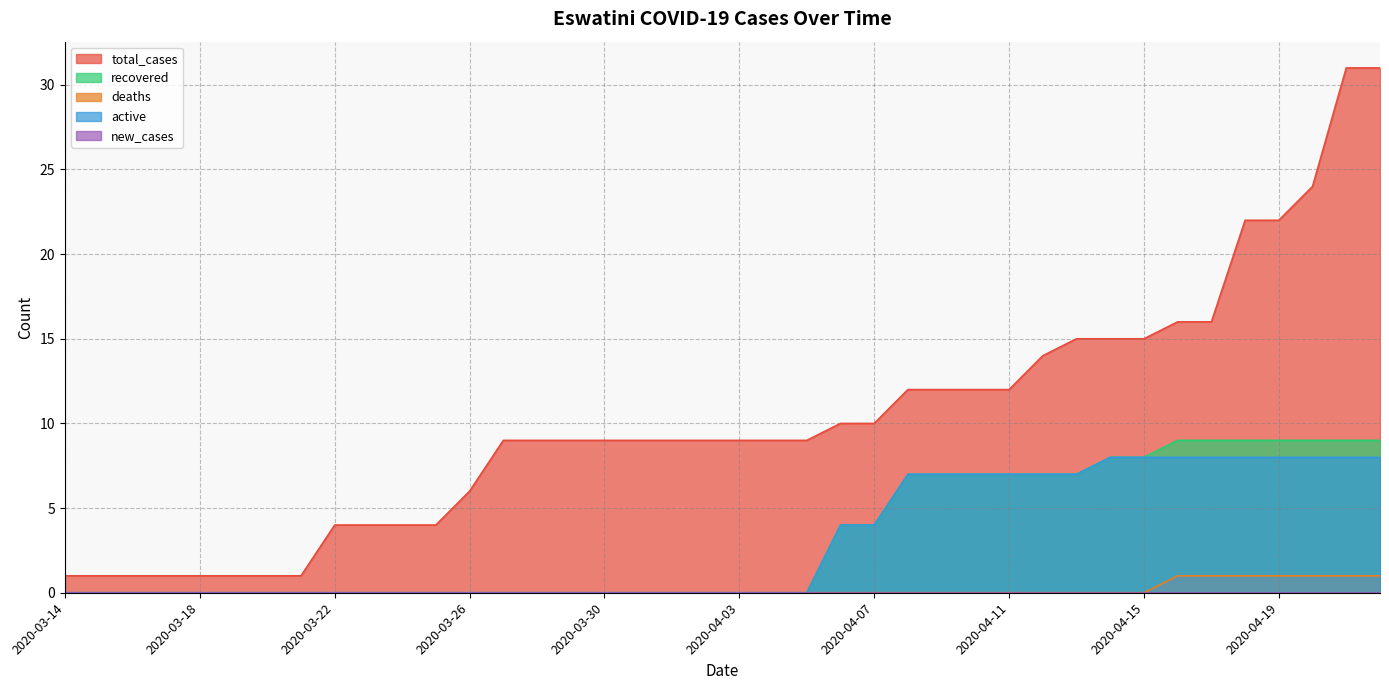

Which series has the largest total across all categories?

total_cases